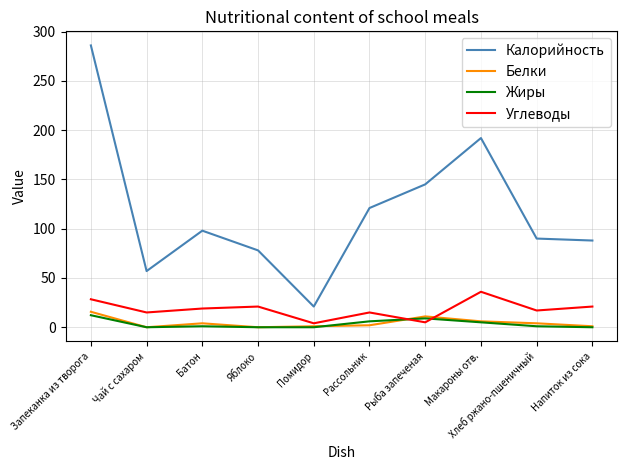

Which label corresponds to the largest value in the chart?

Запеканка из творога